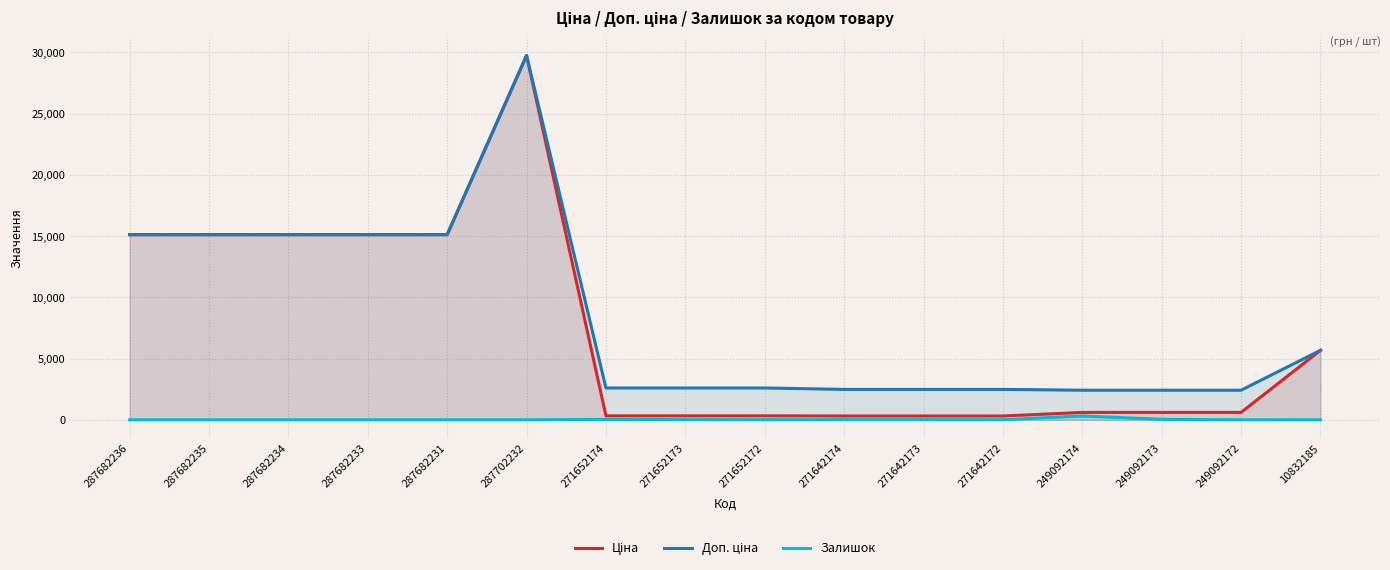

Which series has the widest spread of values?

Ціна